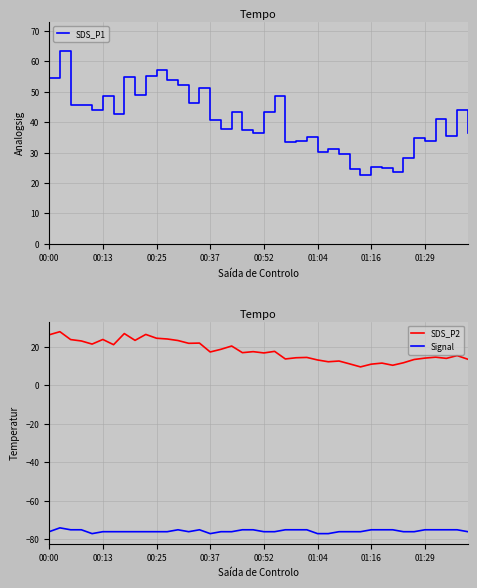

True or false: Signal has more than 0 points higher than both neighbors.

True